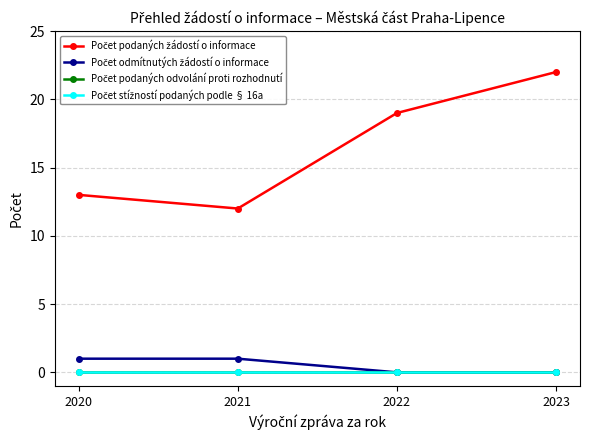

Which label corresponds to the smallest value in the chart?

2022